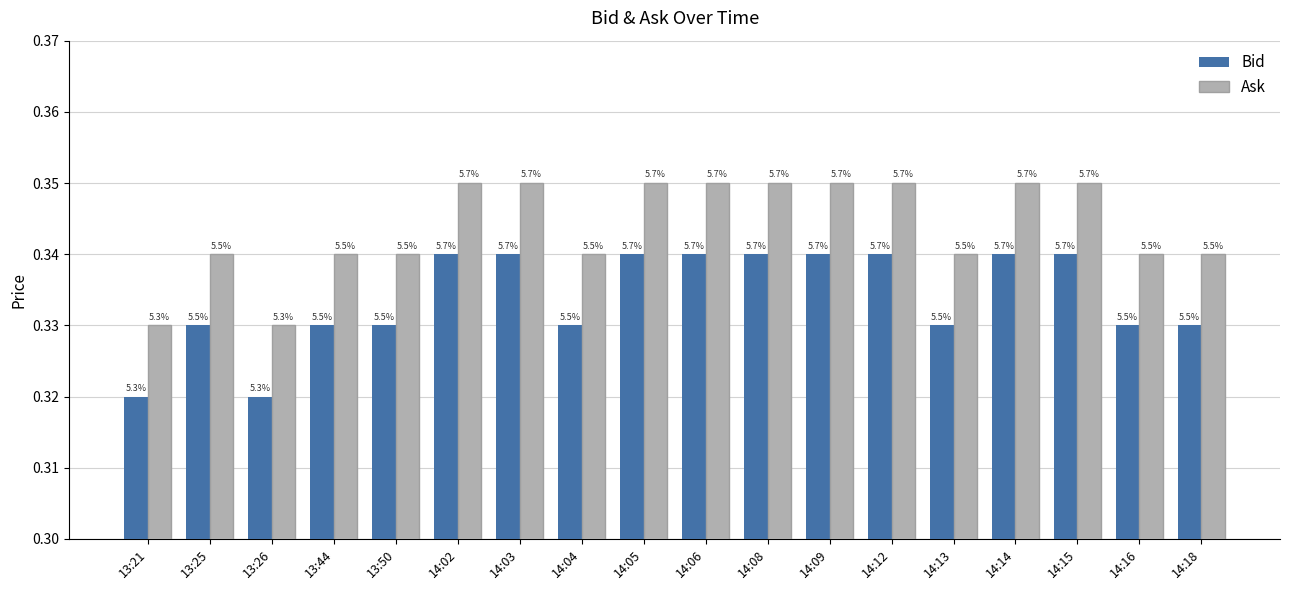

How many bars are there in each group?

2